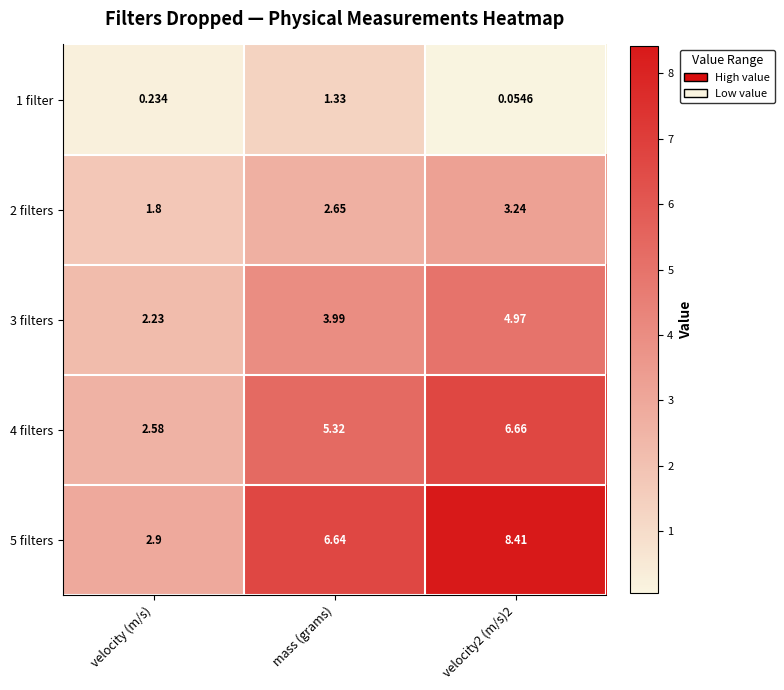

Where does the 4 filters series first go above 5?

mass (grams)